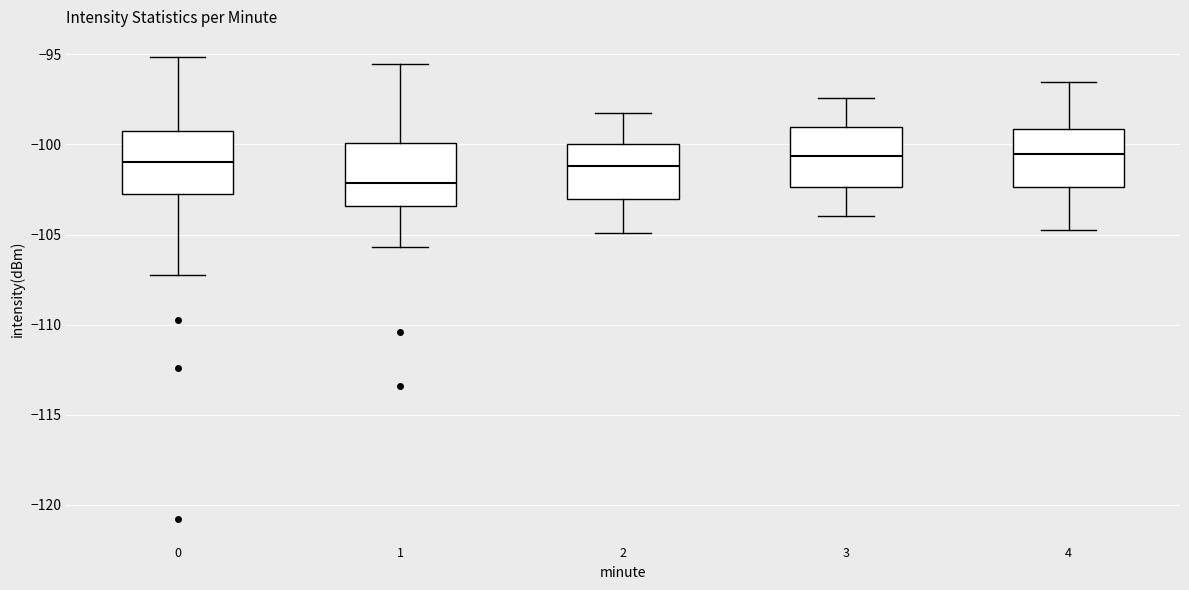

Reading left to right, read every box against the y-axis: the position of its median line, the range the box covers, and the ends of its whiskers. The values are not printed on the chart, so give them approximately, as read against the axis.

0: median -101.0, box -102.5 to -99.0, whiskers -107.5 to -95.0
1: median -102.0, box -103.5 to -100.0, whiskers -105.5 to -95.5
2: median -101.0, box -103.0 to -100.0, whiskers -105.0 to -98.0
3: median -100.5, box -102.5 to -99.0, whiskers -104.0 to -97.5
4: median -100.5, box -102.5 to -99.0, whiskers -105.0 to -96.5